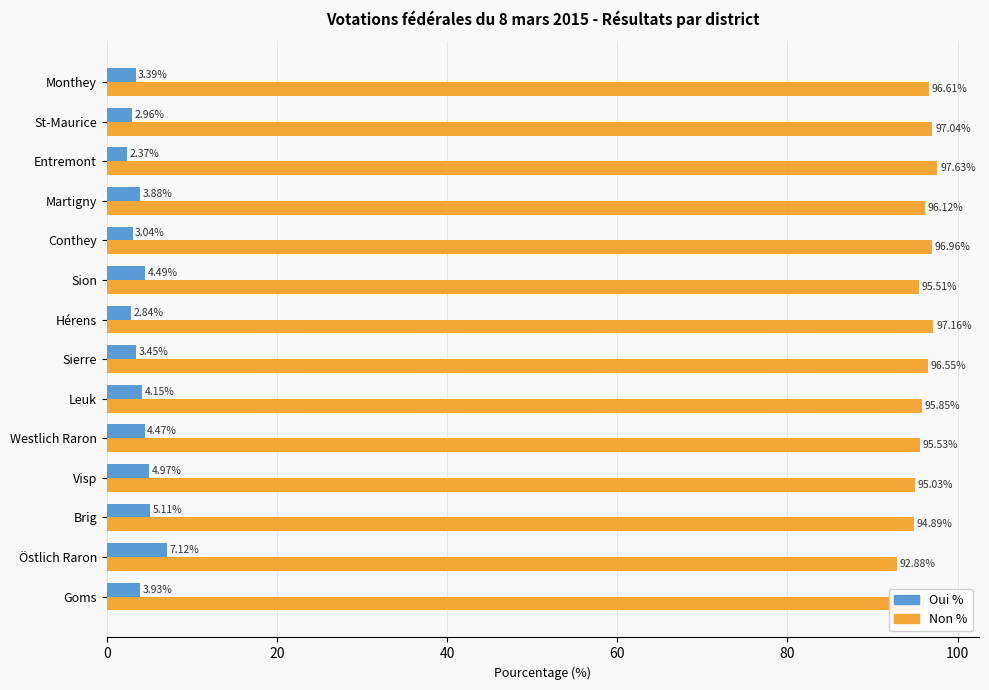

Which label corresponds to the smallest value in the chart?

Entremont